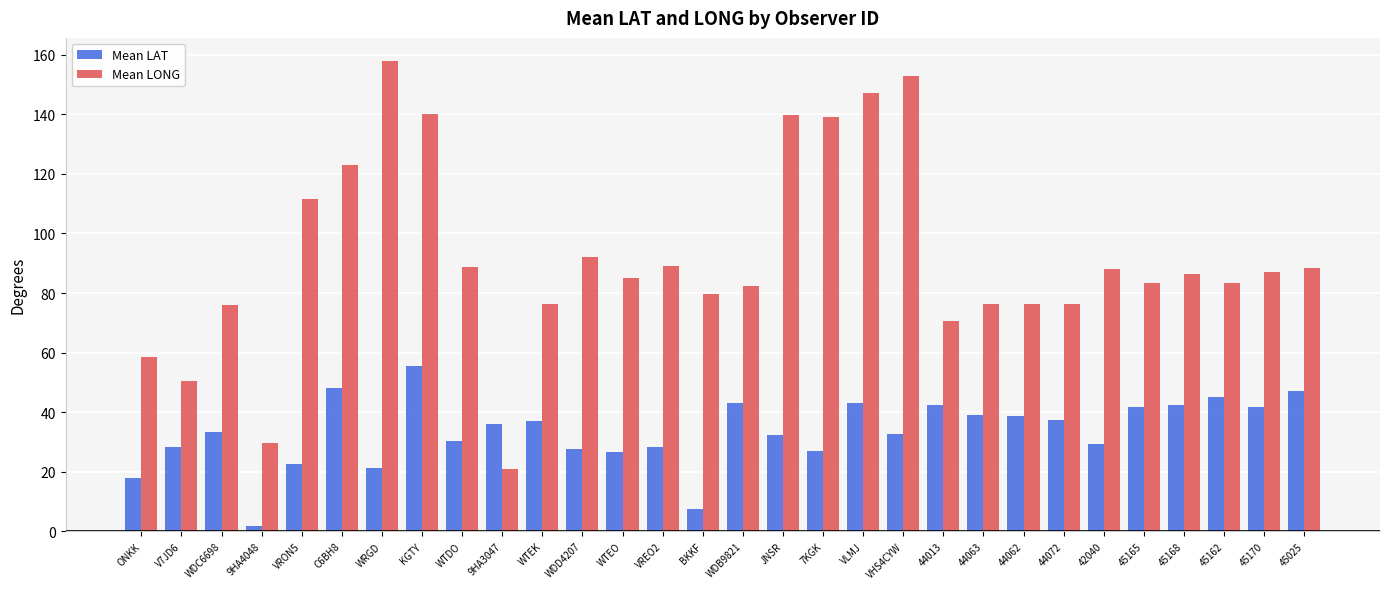

What value does the Mean LONG series have at WTDO?

88.6